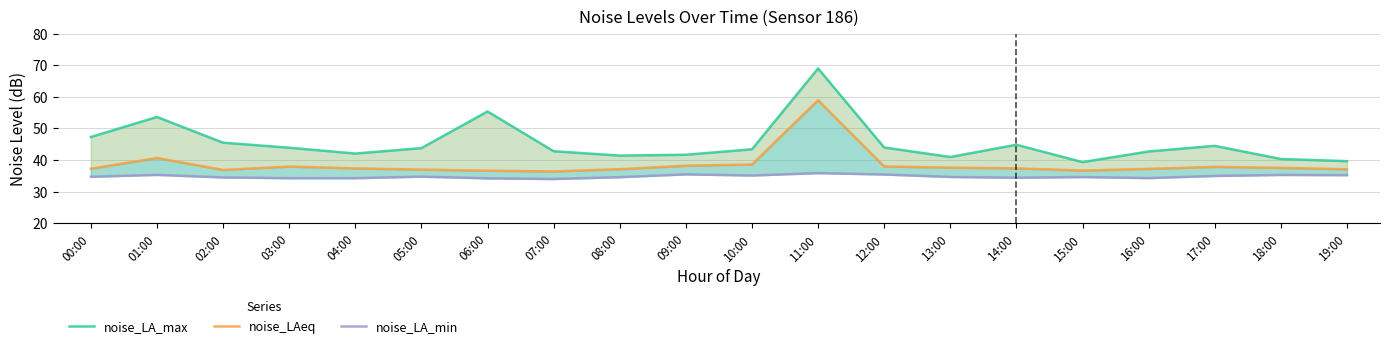

At which category does noise_LAeq reach its first local peak?

01:00